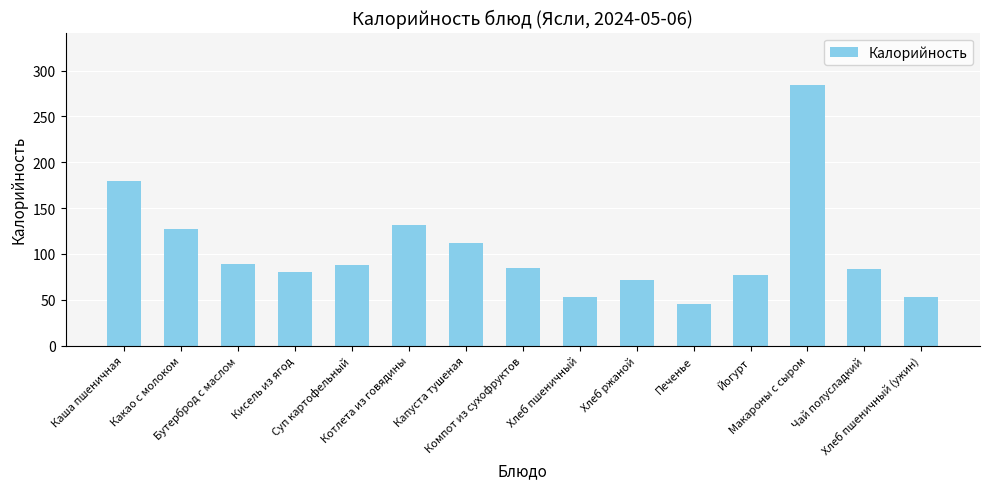

What is the change in value from Компот из сухофруктов to Чай полусладкий?

-0.8